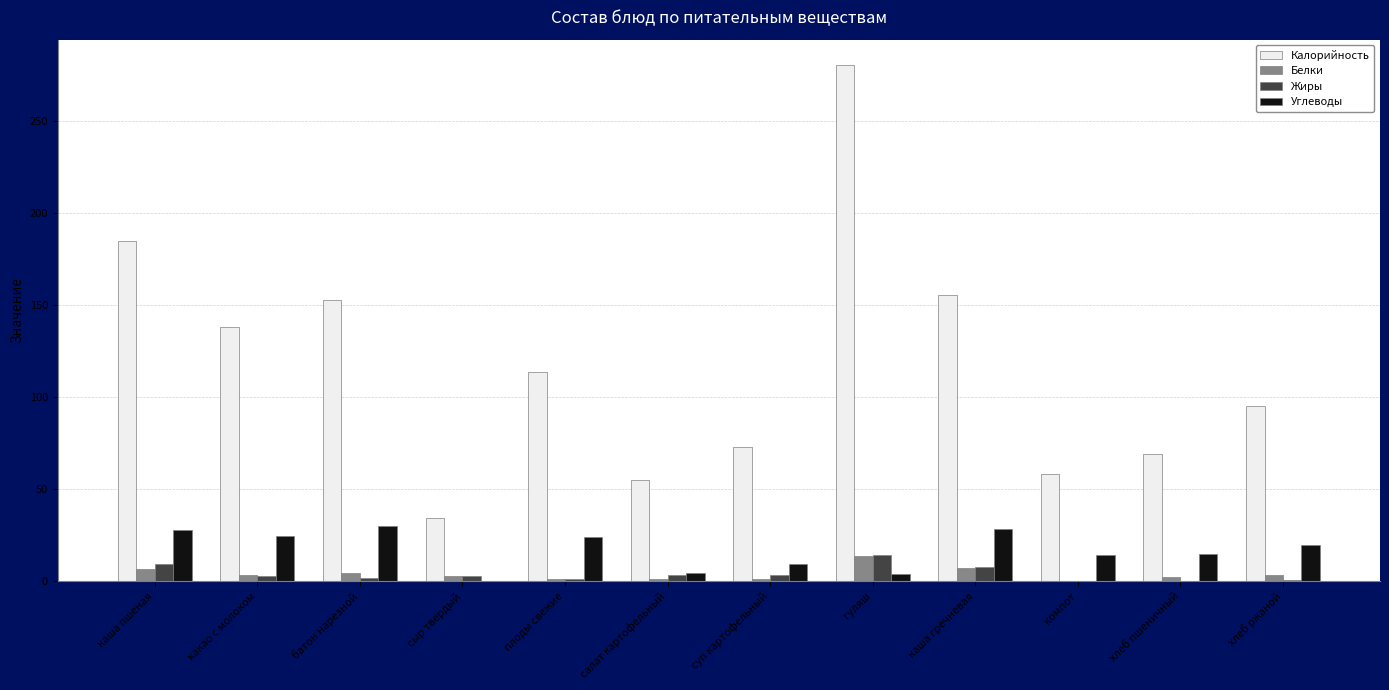

Which series has the largest total across all categories?

Калорийность